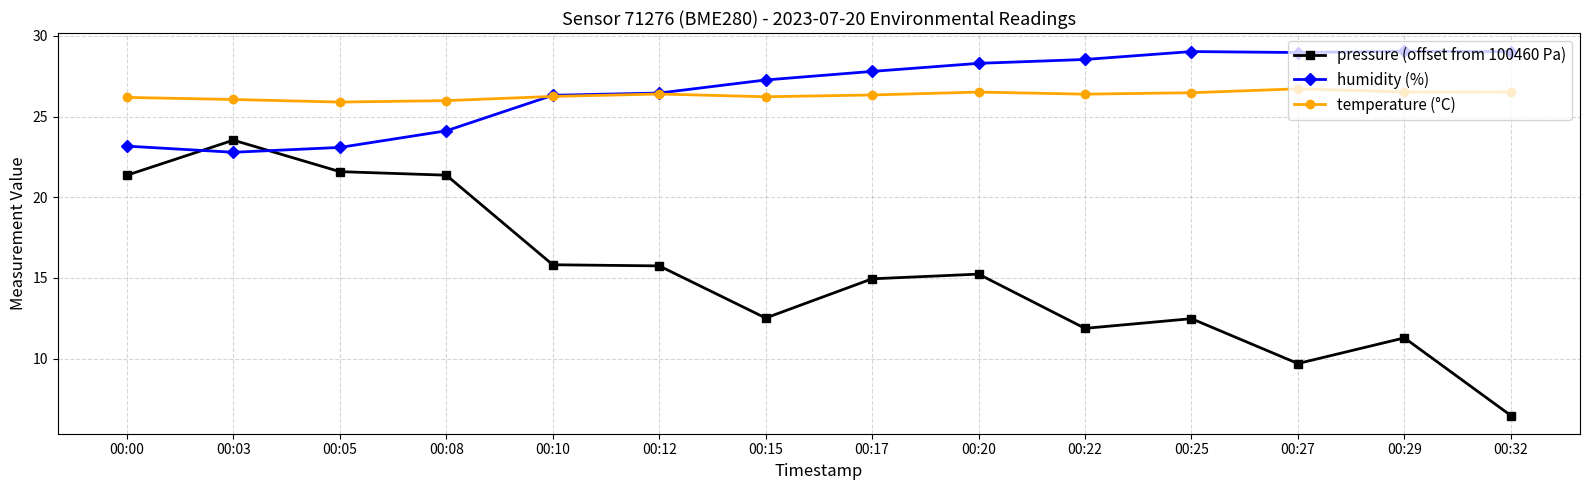

What is the total value across all series at 00:15?

66.0